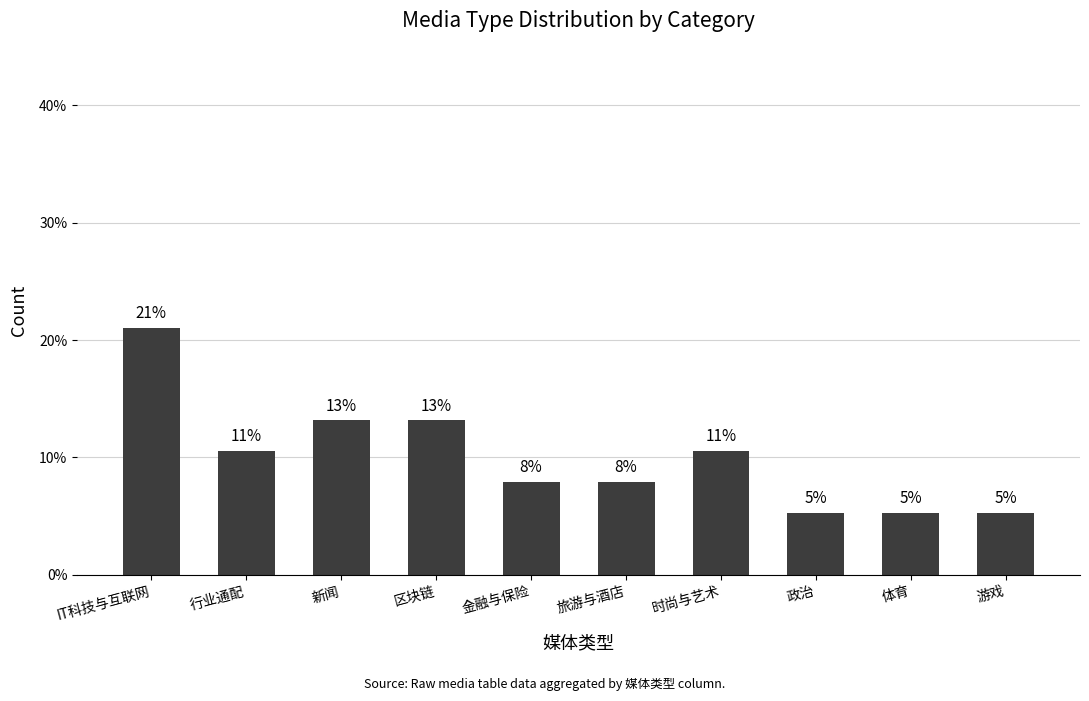

Does the chart contain any negative values?

No